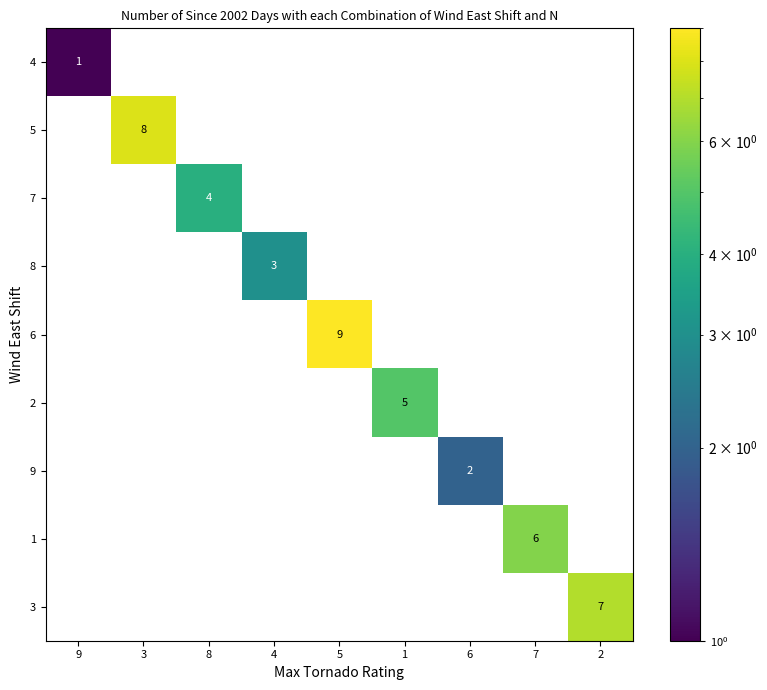

Is the value of 6 at 9 greater than the value of 5 at 5?

No